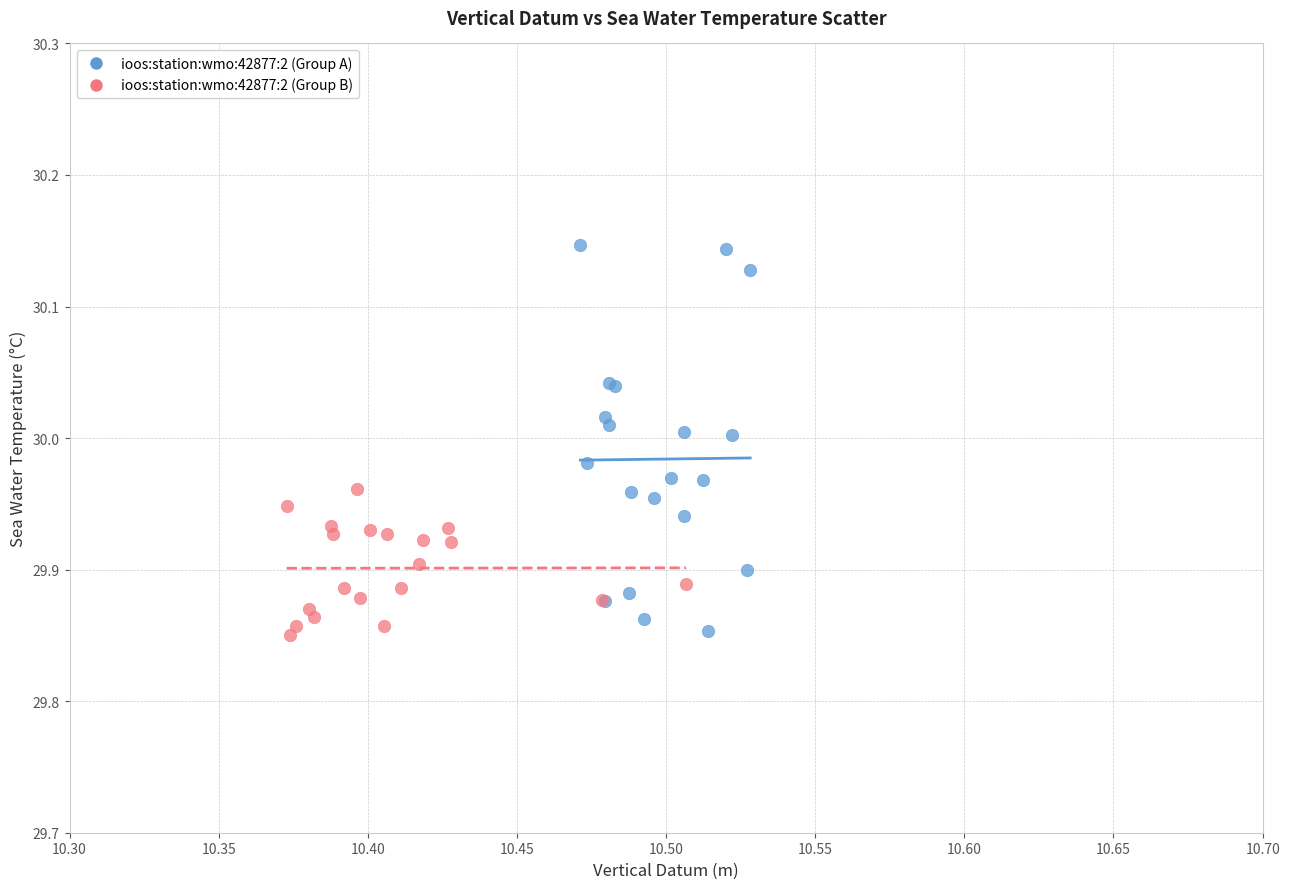

Which series has the largest Y range (max minus min)?

ioos:station:wmo:42877:2 (Group A)